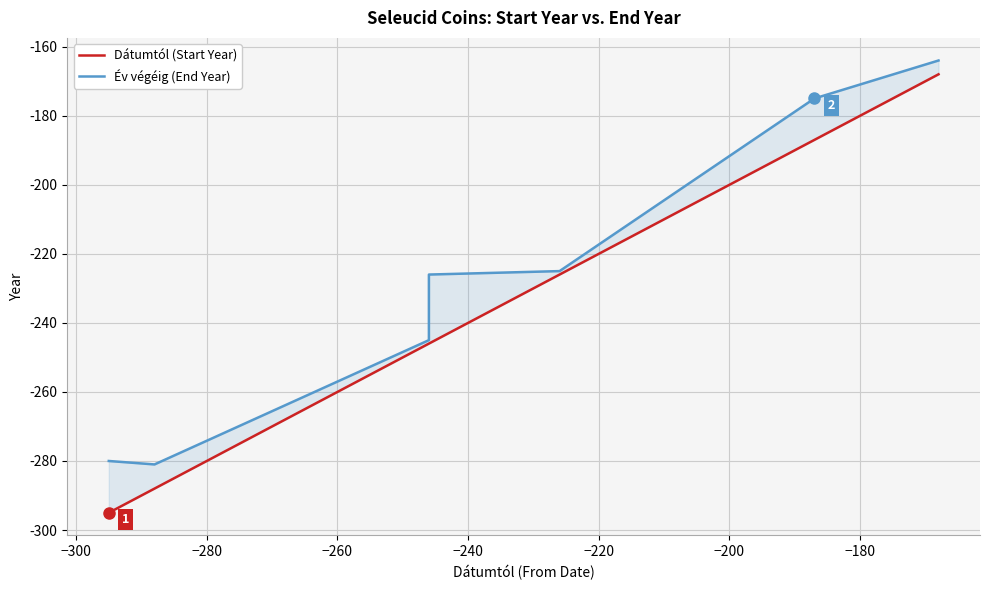

Which series has the largest range (max minus min)?

Dátumtól (Start Year)